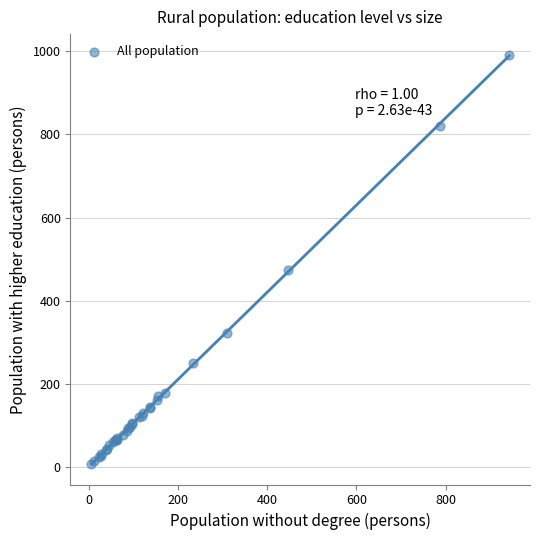

What Y value in the scatter plot is closest to 499?

473